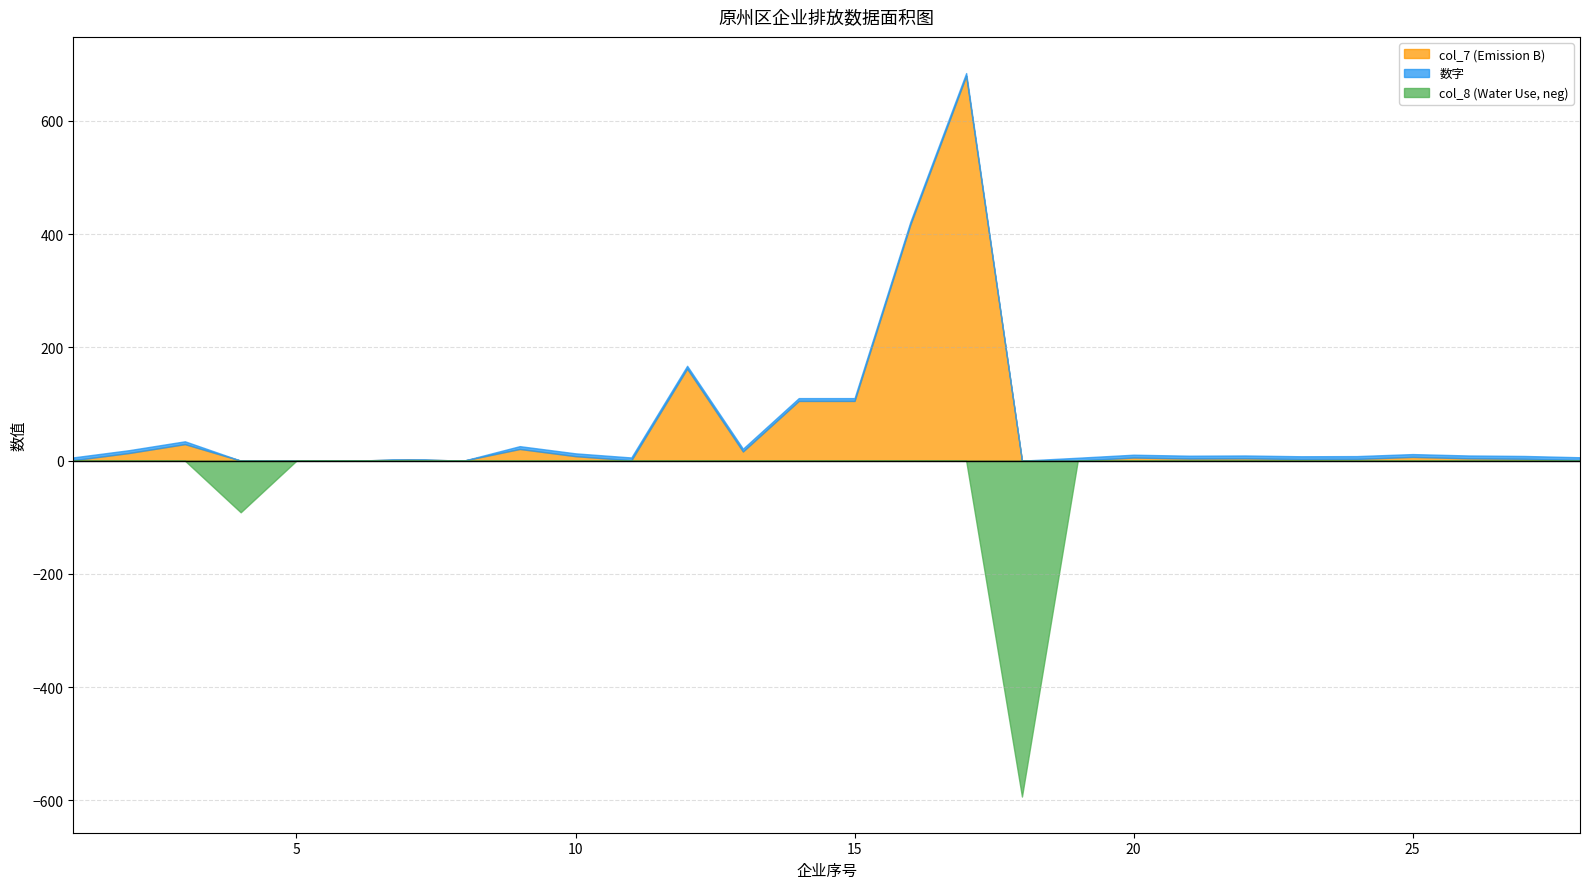

The value of 数字 at 20 is 0.2. True or false?

False